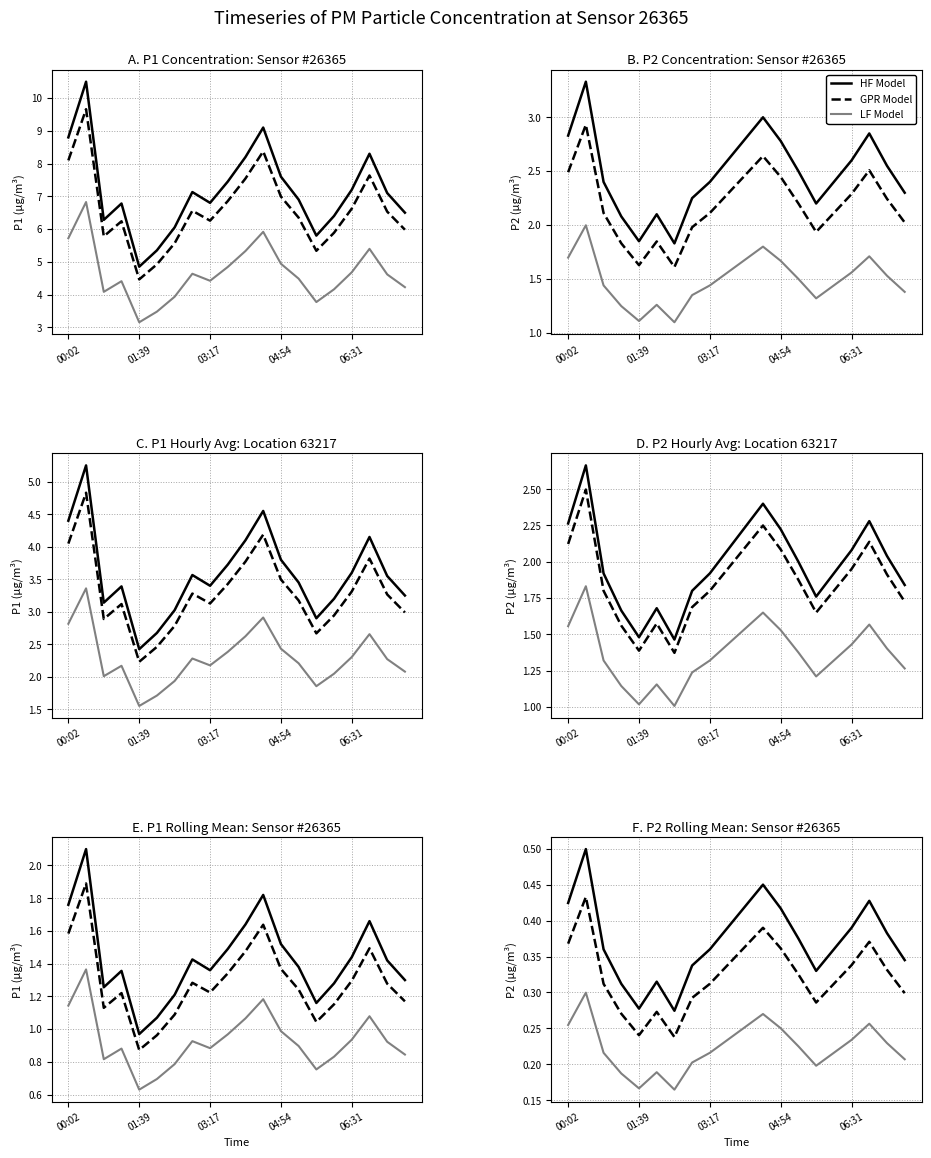

True or false: GPR Model and HF Model cross at least once.

False